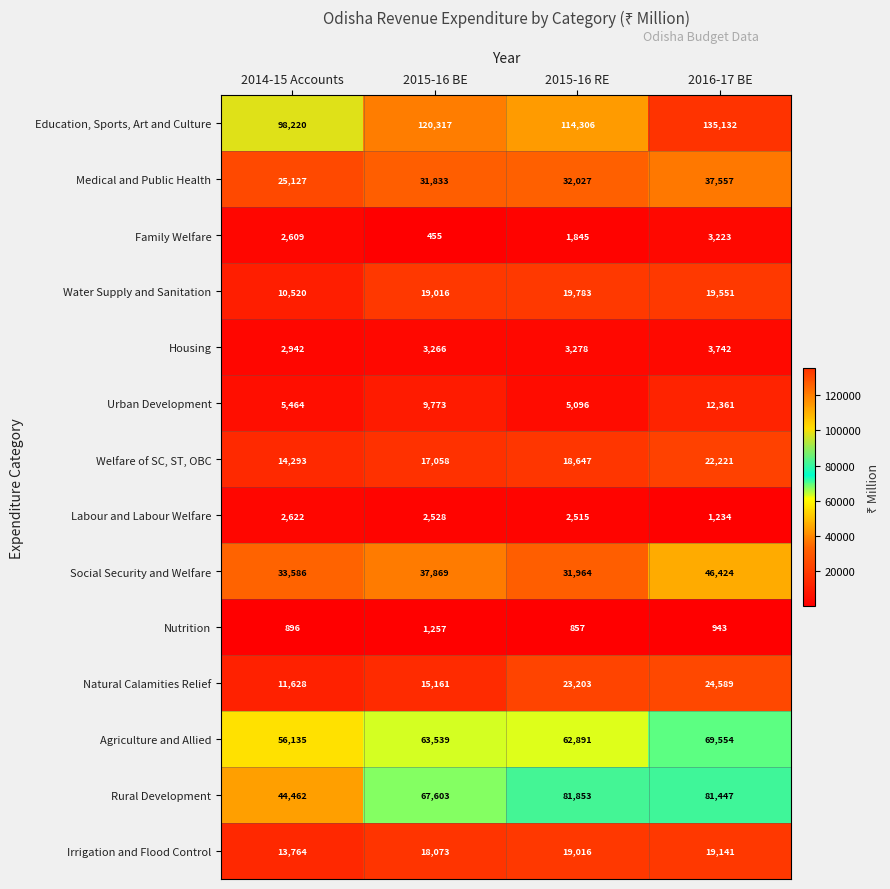

What is the smallest value displayed?

455